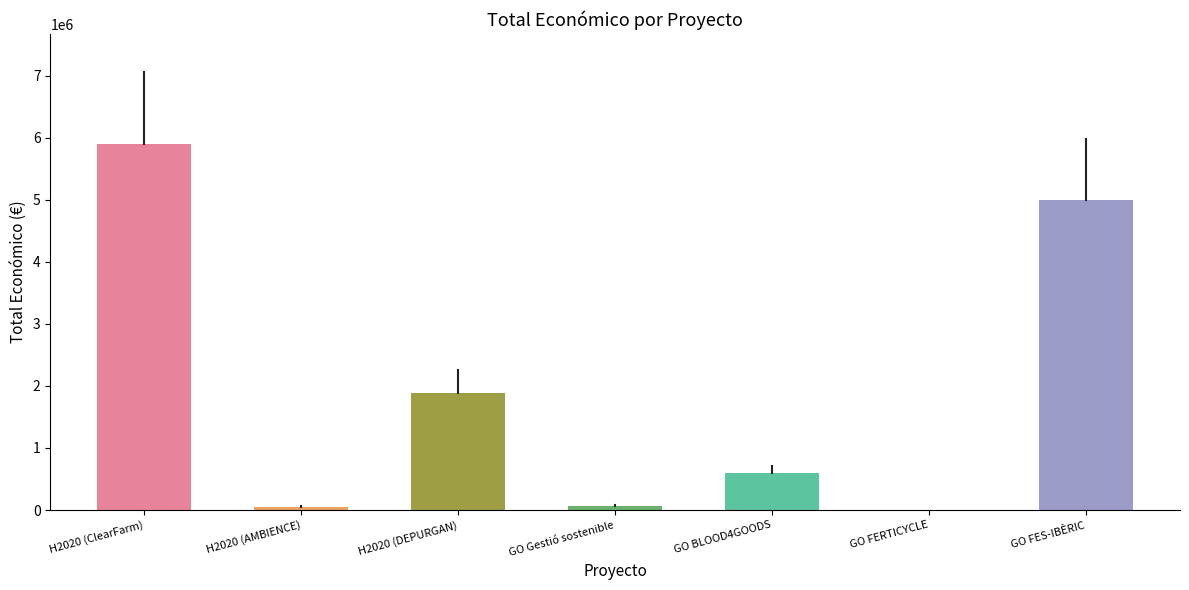

The chart shows a value of 1754671 at GO FES-IBÈRIC. True or false?

False